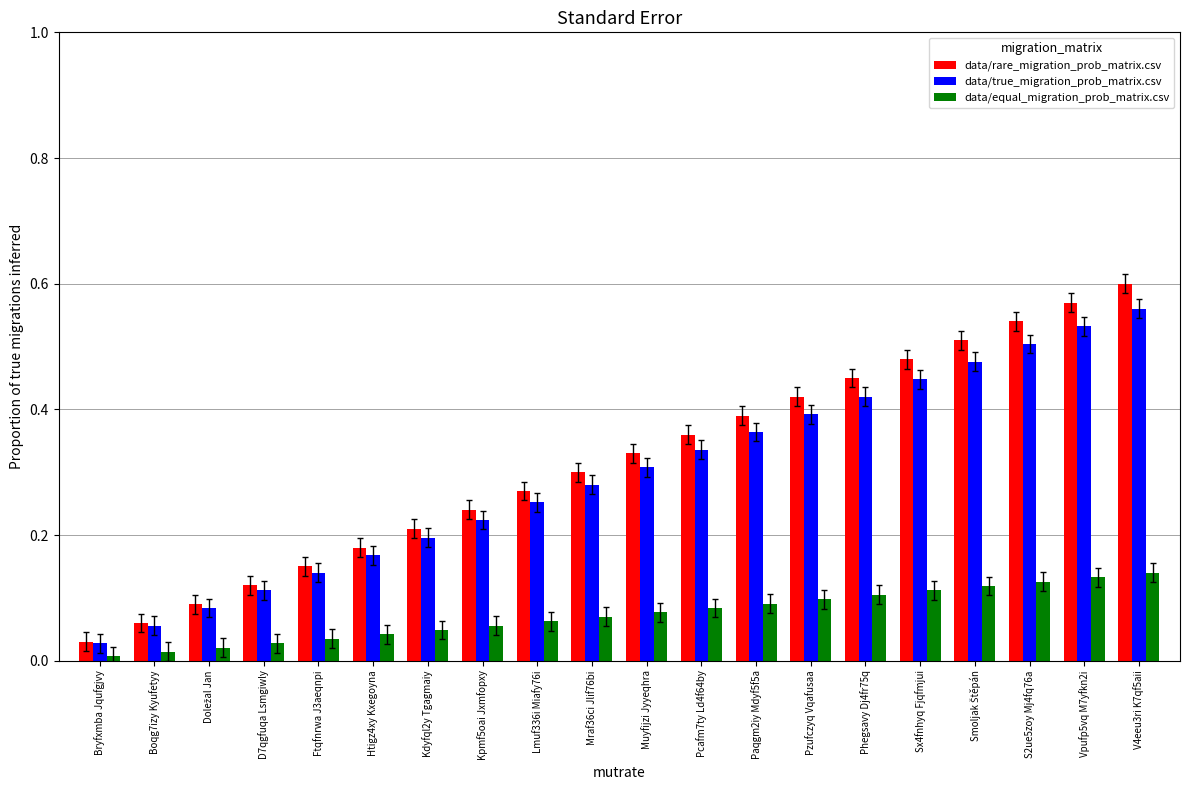

What are all the series names shown in the legend?

data/rare_migration_prob_matrix.csv, data/true_migration_prob_matrix.csv, data/equal_migration_prob_matrix.csv